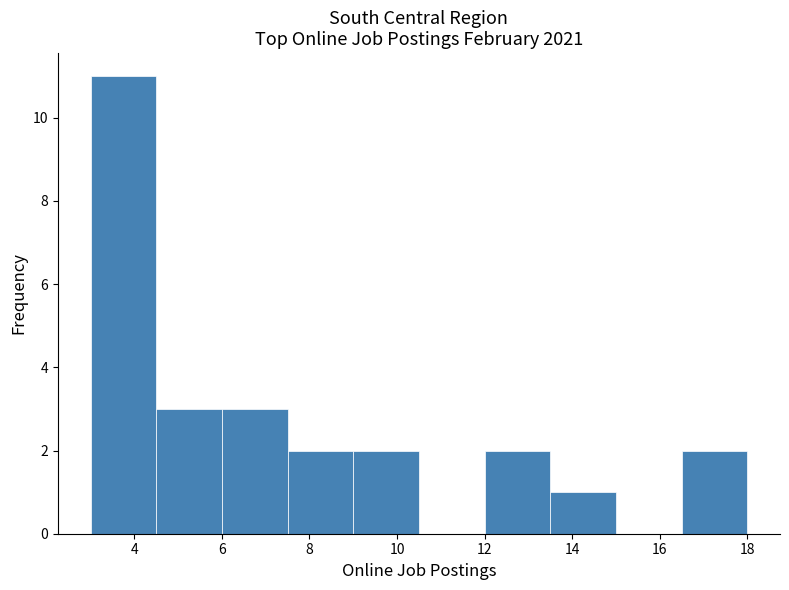

Reading left to right, transcribe this chart: for each bar, give the range it covers on the x-axis and its height. Neither the bar edges nor the heights are printed on the chart, so give them approximately, as read against the axes.

3.0 to 4.5: 11
4.5 to 6.0: 3
6.0 to 7.5: 3
7.5 to 9.0: 2
9.0 to 10.5: 2
10.5 to 12.0: 0
12.0 to 13.5: 2
13.5 to 15.0: 1
15.0 to 16.5: 0
16.5 to 18.0: 2